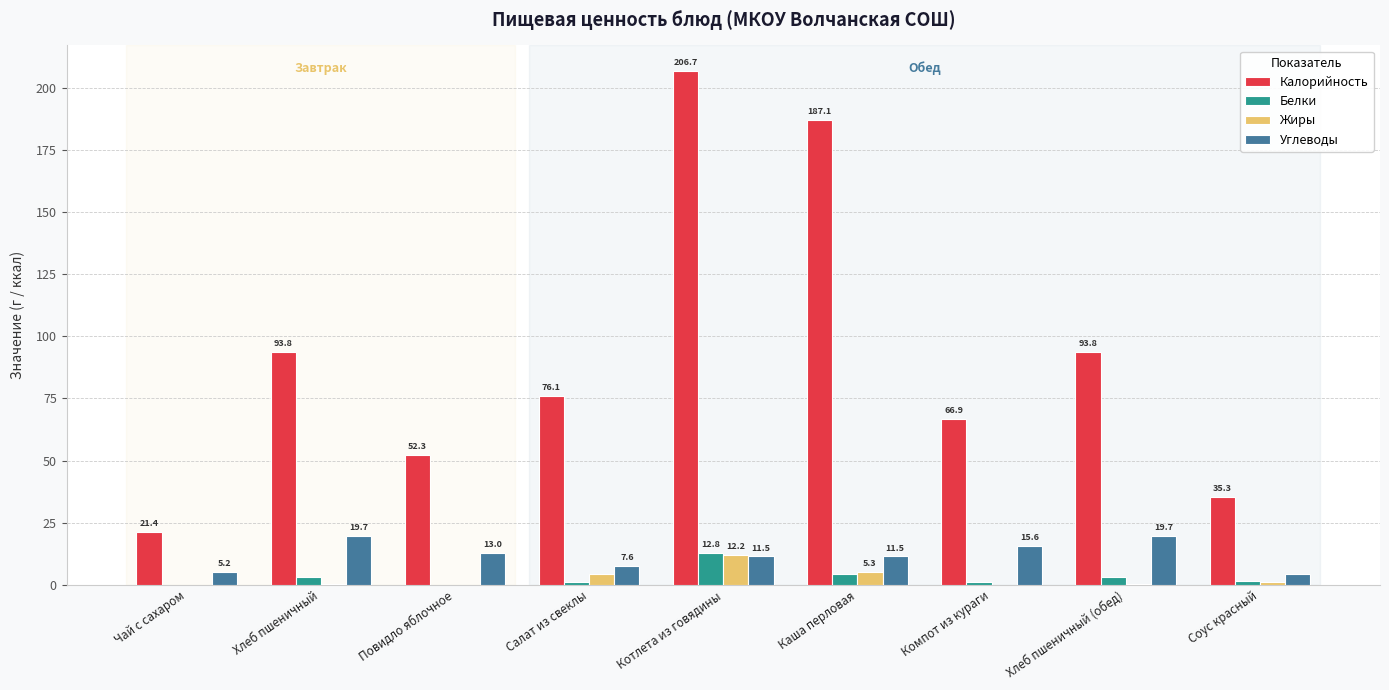

True or false: Жиры has a value of 0.3 at Хлеб пшеничный.

True